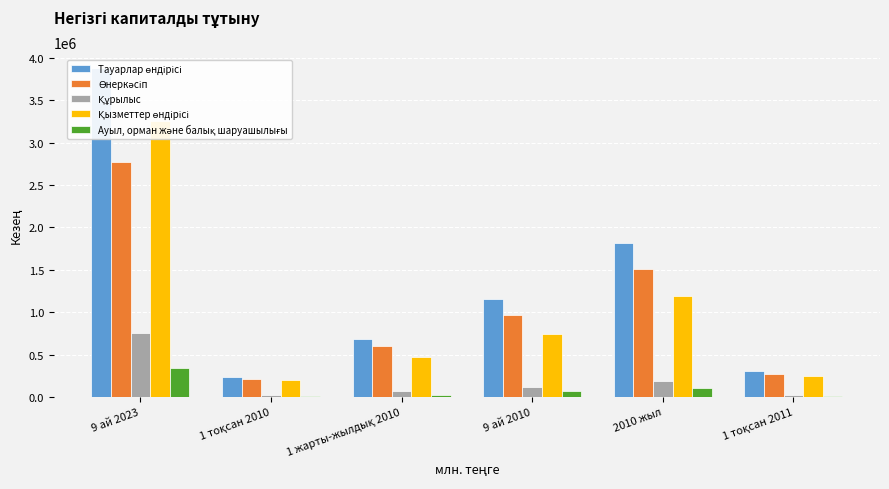

What is the average value of the Құрылыс series?

195565.2